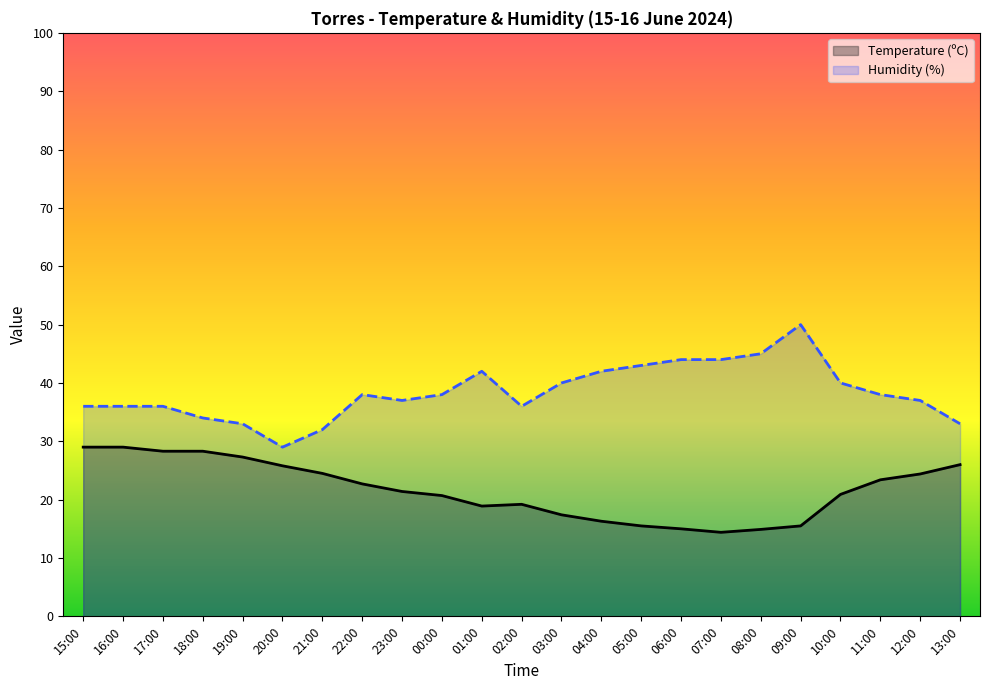

True or false: Humidity (%) and Temperature (ºC) intersect in this chart.

False